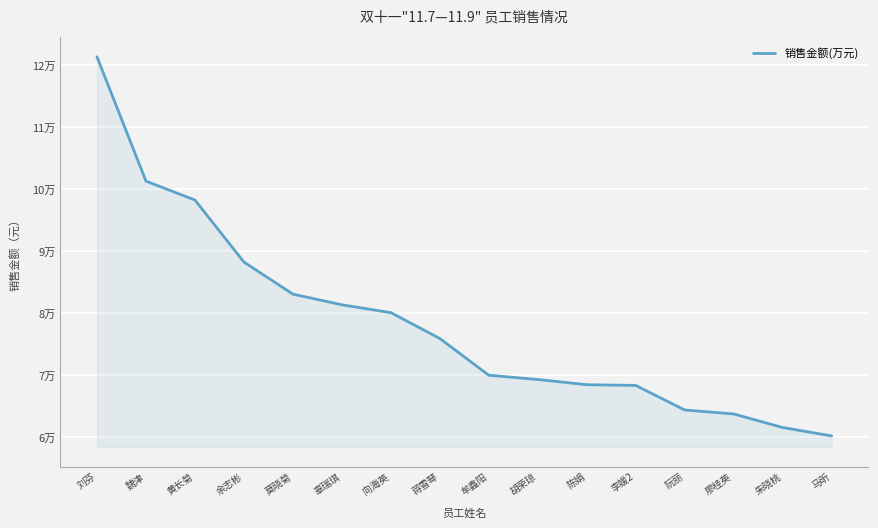

True or false: the data has more than 0 interior local peaks.

False